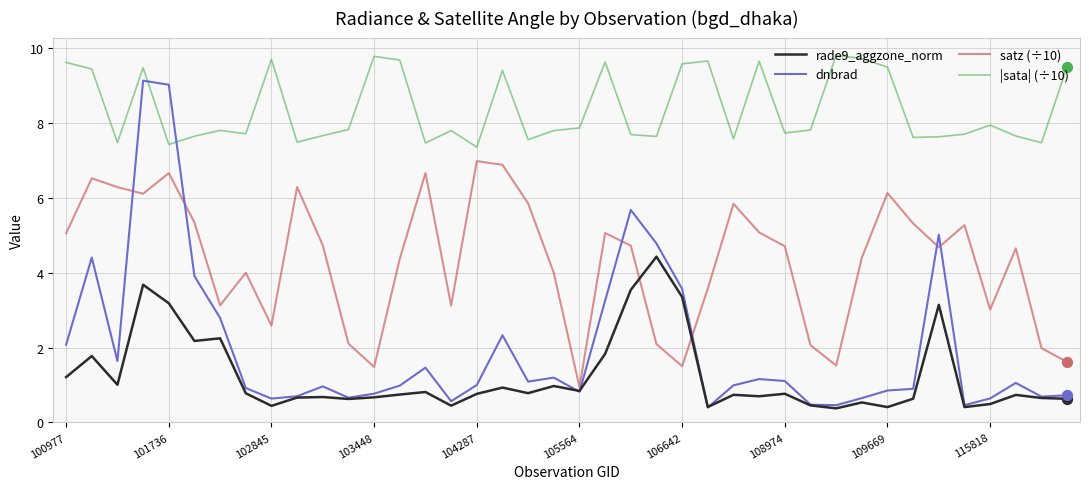

Which series has the largest range (max minus min)?

dnbrad